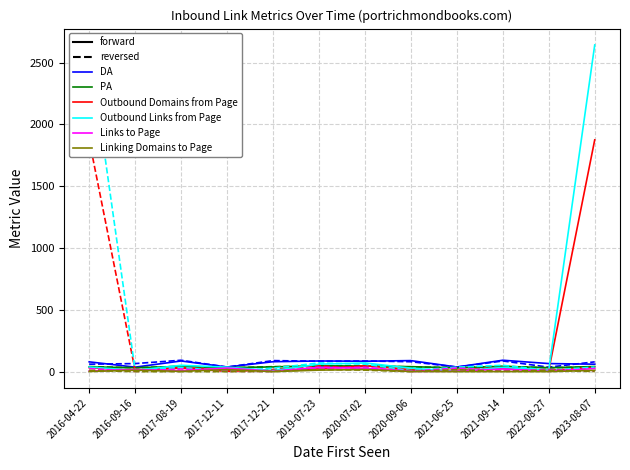

What is the difference between the maximum and second lowest values in the PA series?

16